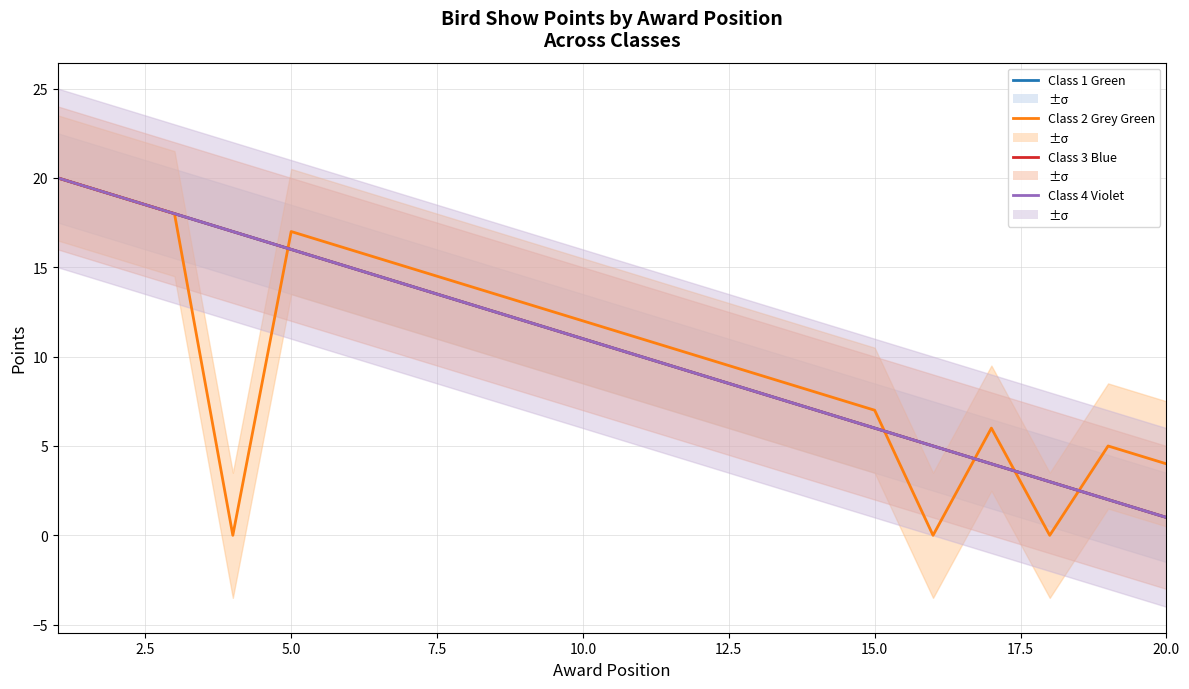

True or false: Class 1 Green has a value of 11 at 10.0.

True